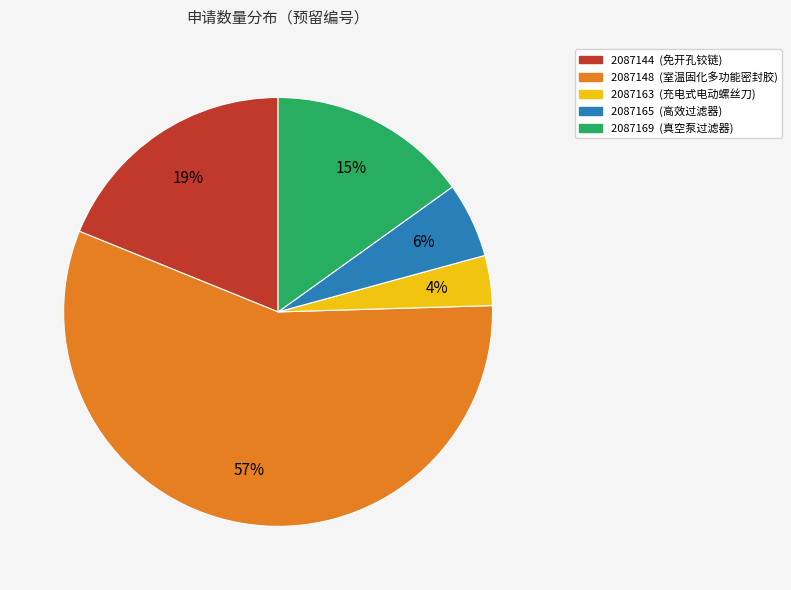

What is the smallest slice in the pie chart?

2087163